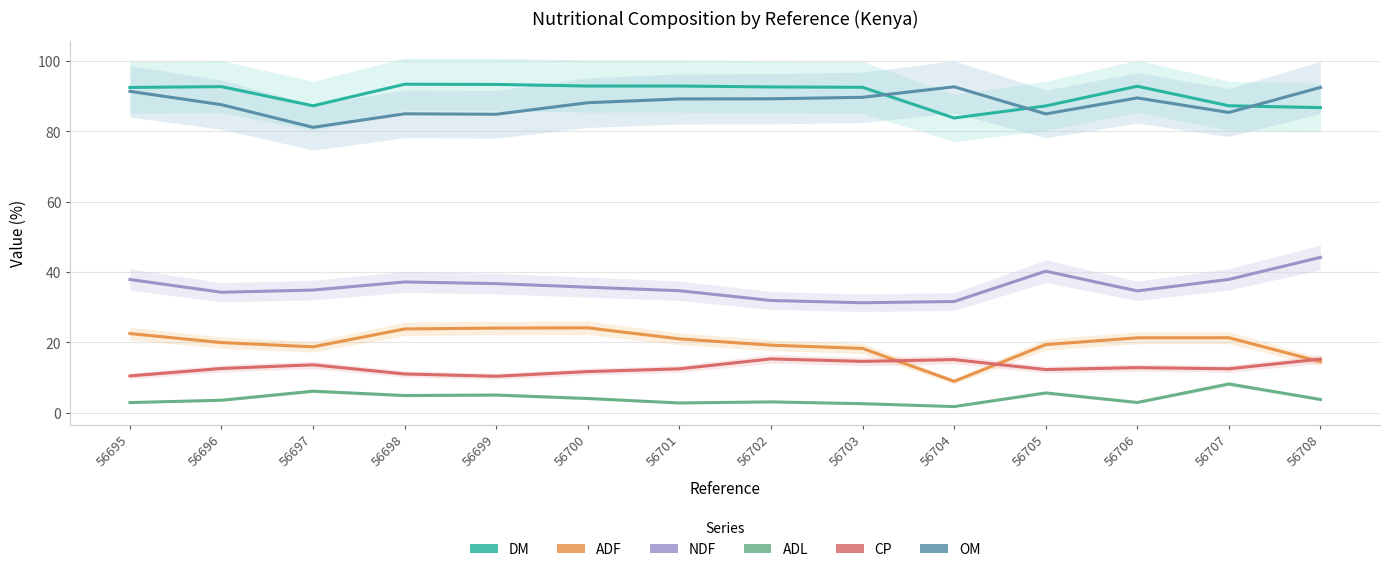

At how many categories does at least one series exceed 78?

14